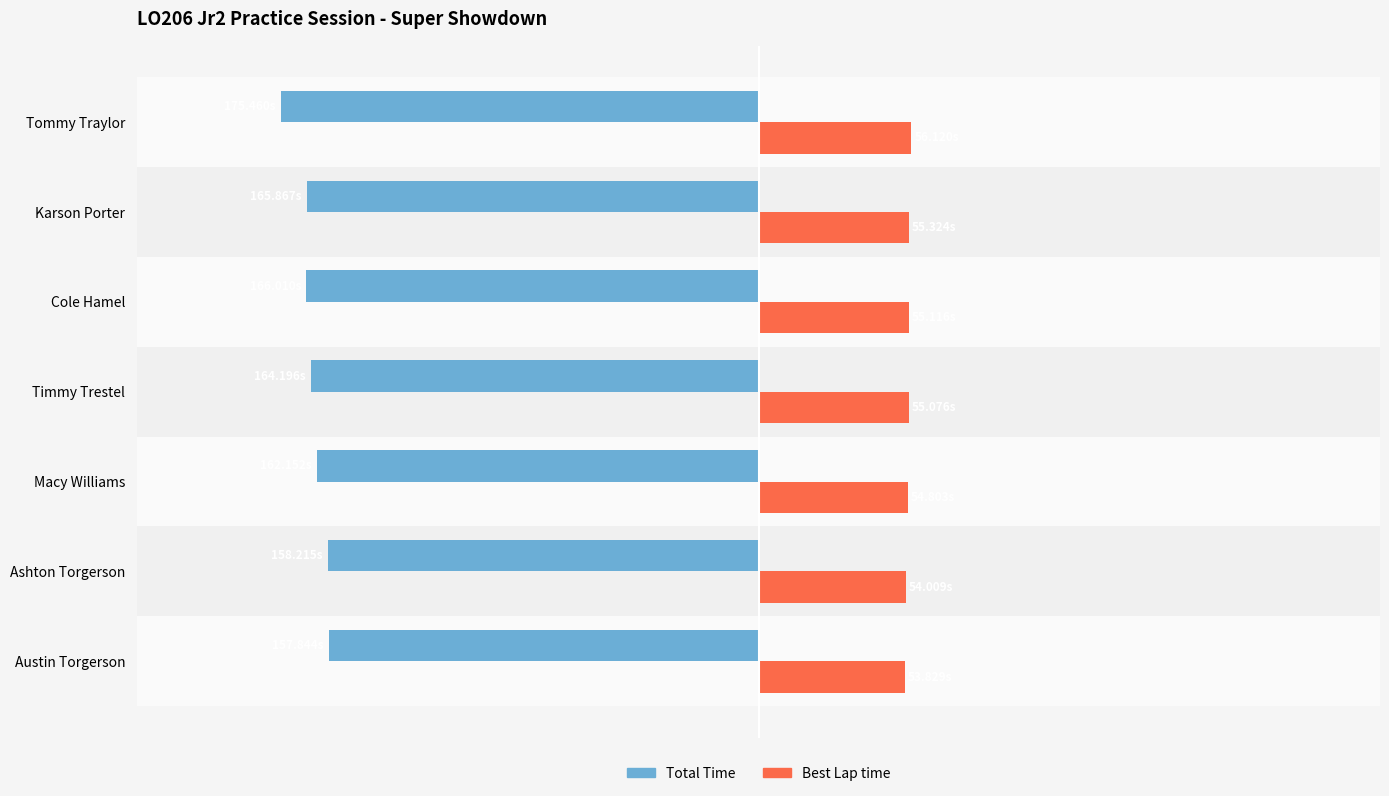

What are all the series names shown in the legend?

Total Time, Best Lap time